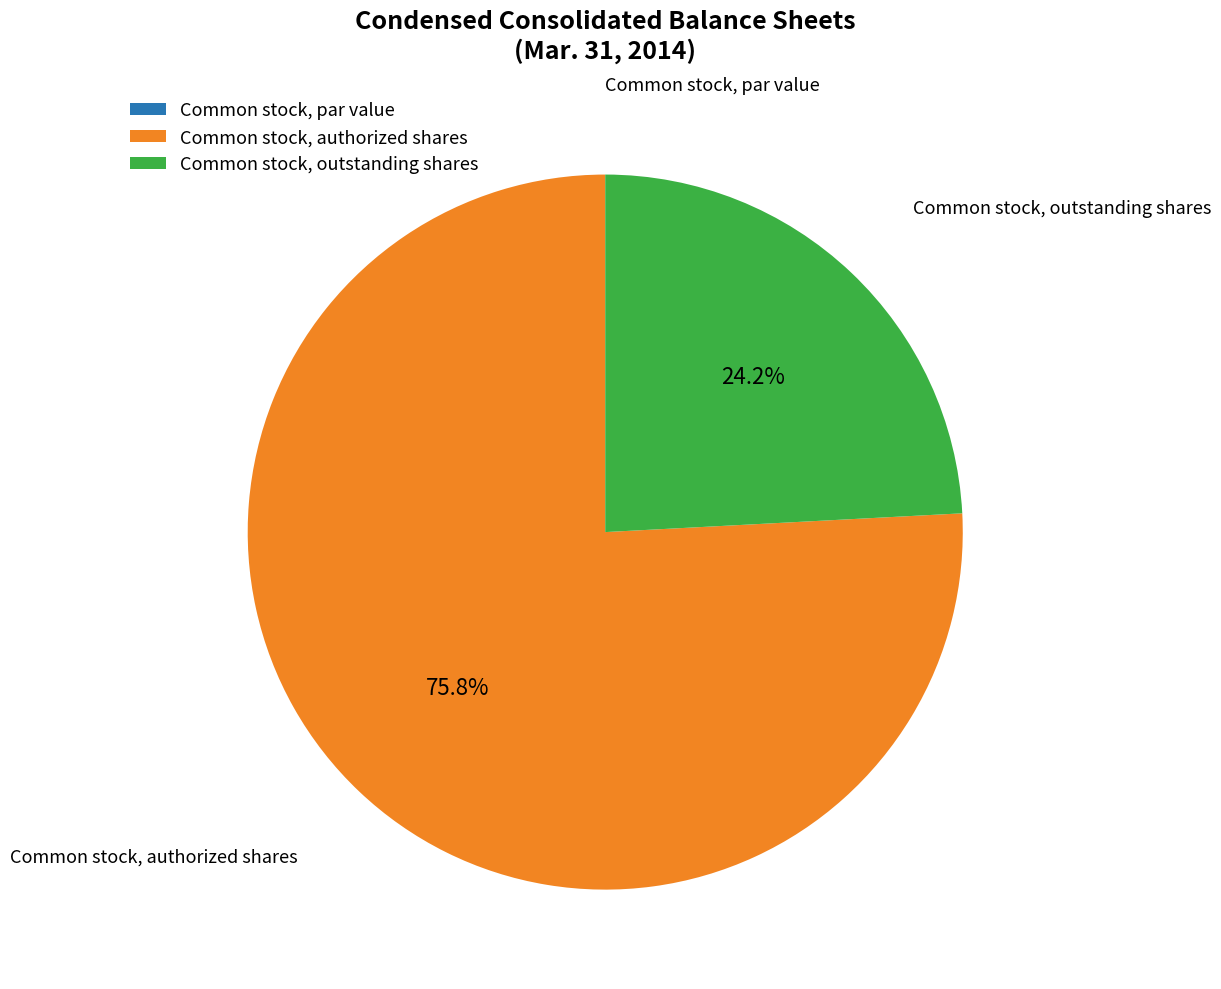

Which has a higher value, Common stock, outstanding shares or Common stock, authorized shares?

Common stock, authorized shares